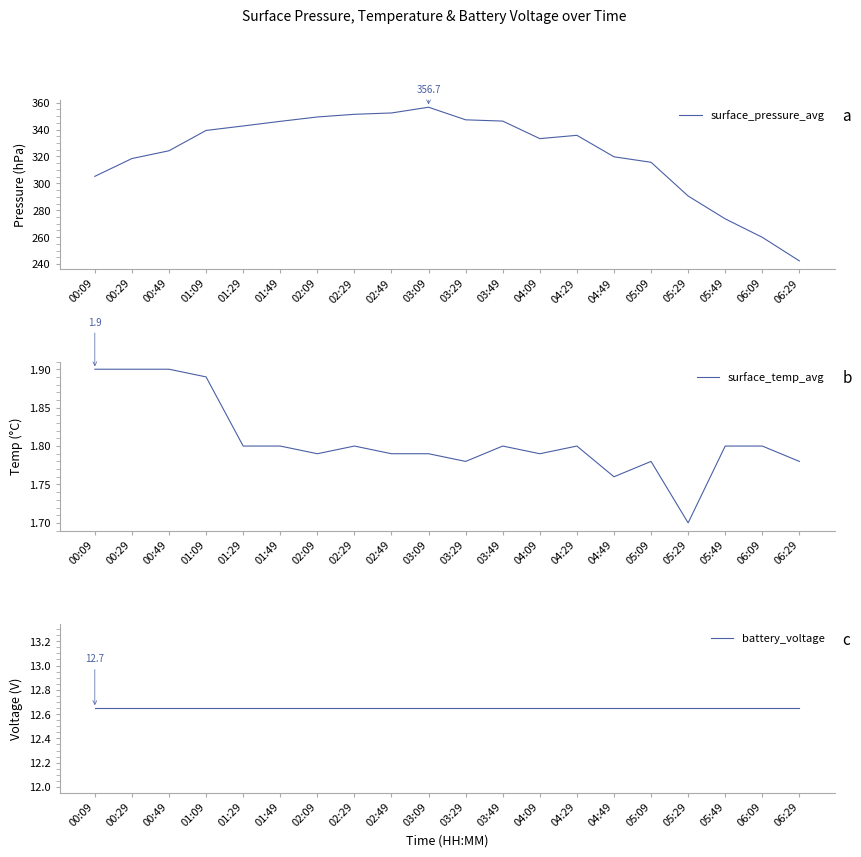

Is the value of battery_voltage at 03:09 greater than the value of surface_temp_avg at 01:09?

Yes